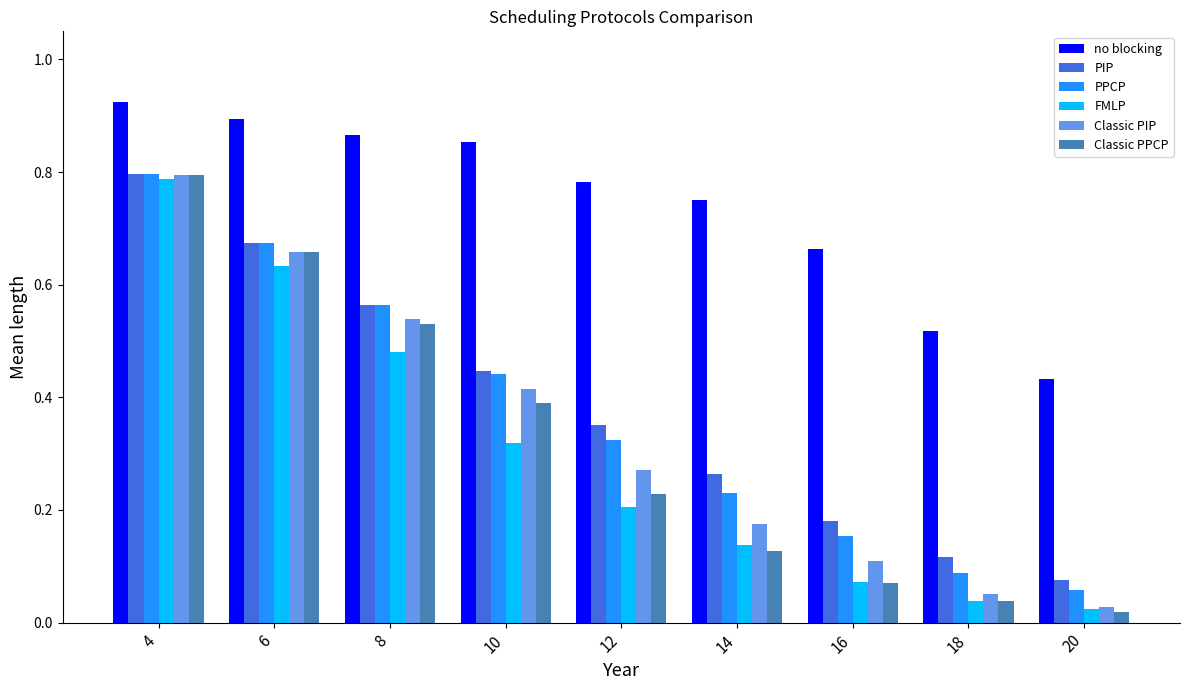

Is it true that FMLP equals 0.1 at 14?

True